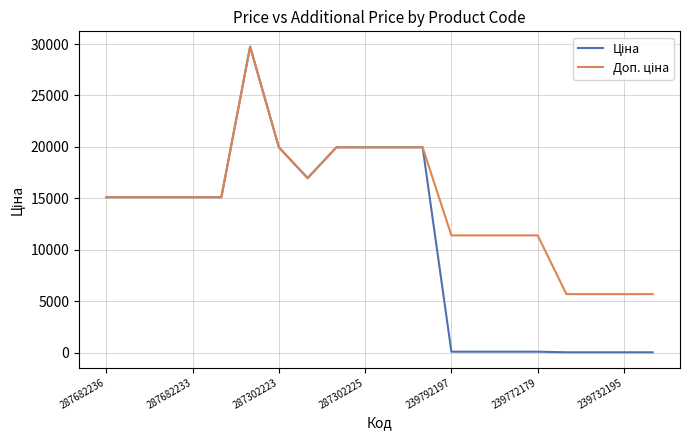

Reading left to right, extract all data points from this chart.

Ціна: 15120.0	15120.0	15120.0	15120.0	15120.0	29747.2	19964.2	16976.3	19964.2	19964.2	19964.2	19964.2	114.1	114.1	114.1	114.1	57.0	57.0	57.0	57.0
Доп. ціна: 15120.0	15120.0	15120.0	15120.0	15120.0	29747.2	19964.2	16976.3	19964.2	19964.2	19964.2	19964.2	11410.0	11410.0	11410.0	11410.0	5705.0	5705.0	5705.0	5705.0